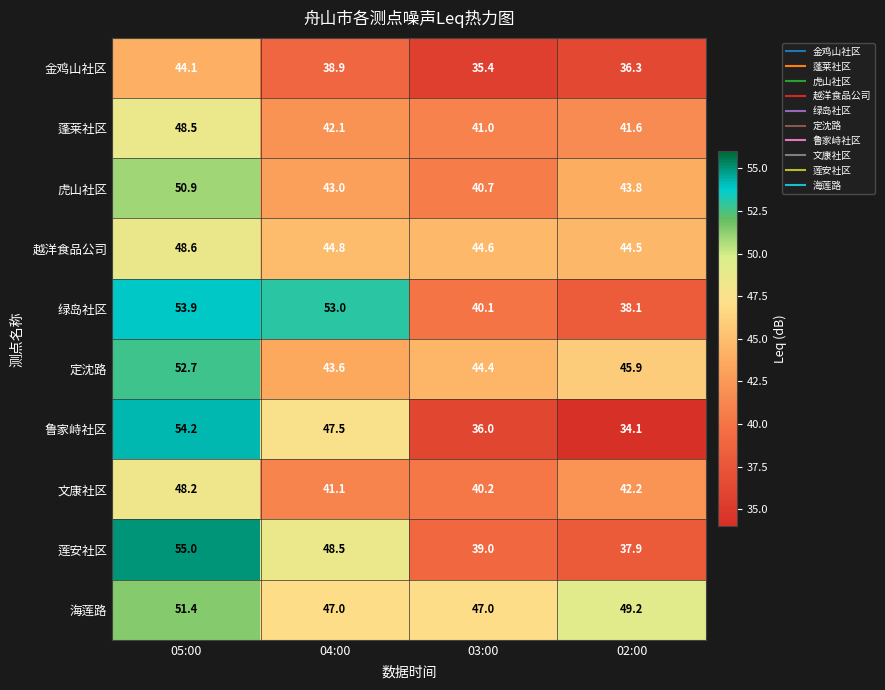

Which label corresponds to the smallest value in the chart?

02:00